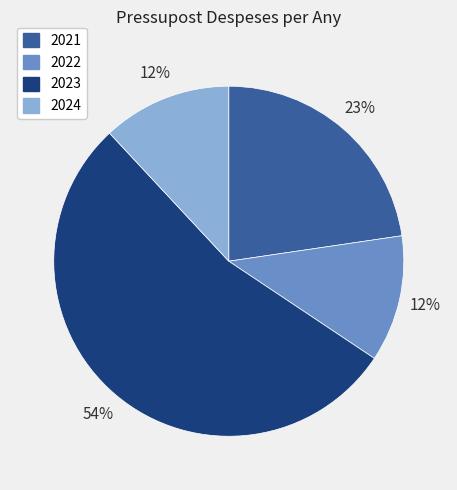

To the nearest percent, what is the average slice percentage?

25%